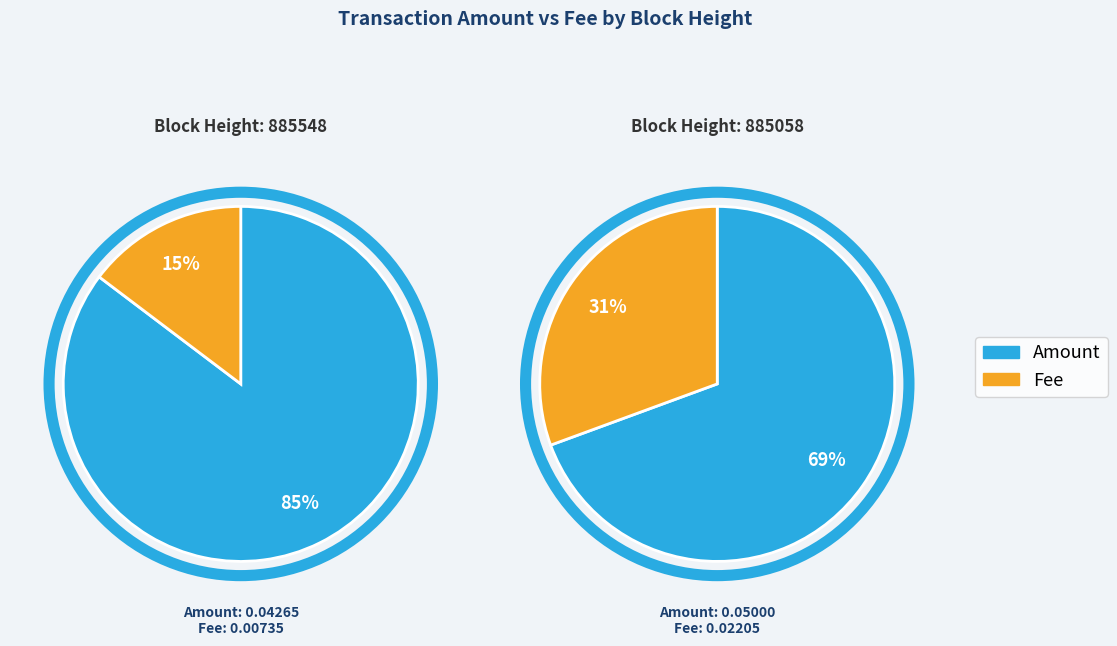

Rank the series by their average value, from lowest to highest.

Fee, Amount